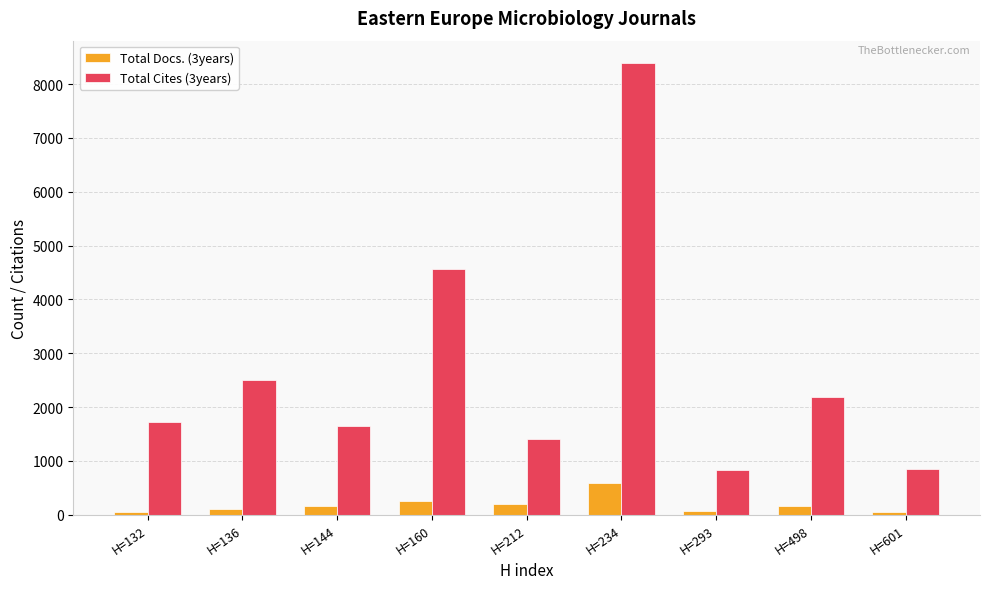

How many categories are shown in the chart?

9